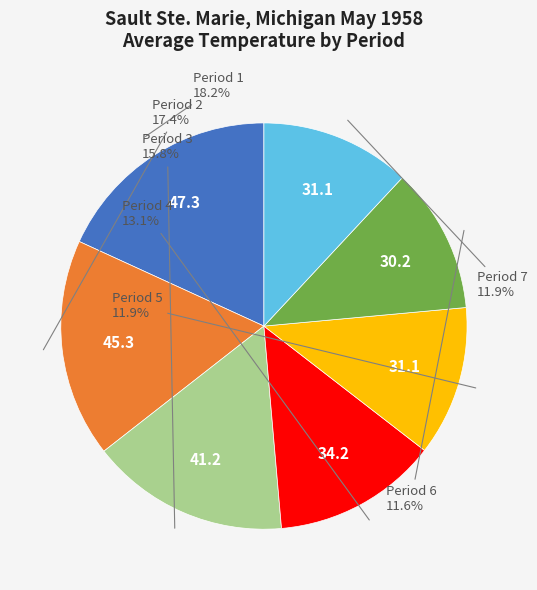

To the nearest percent, what is the difference between the Period 6 and Period 2 slice percentages?

6%